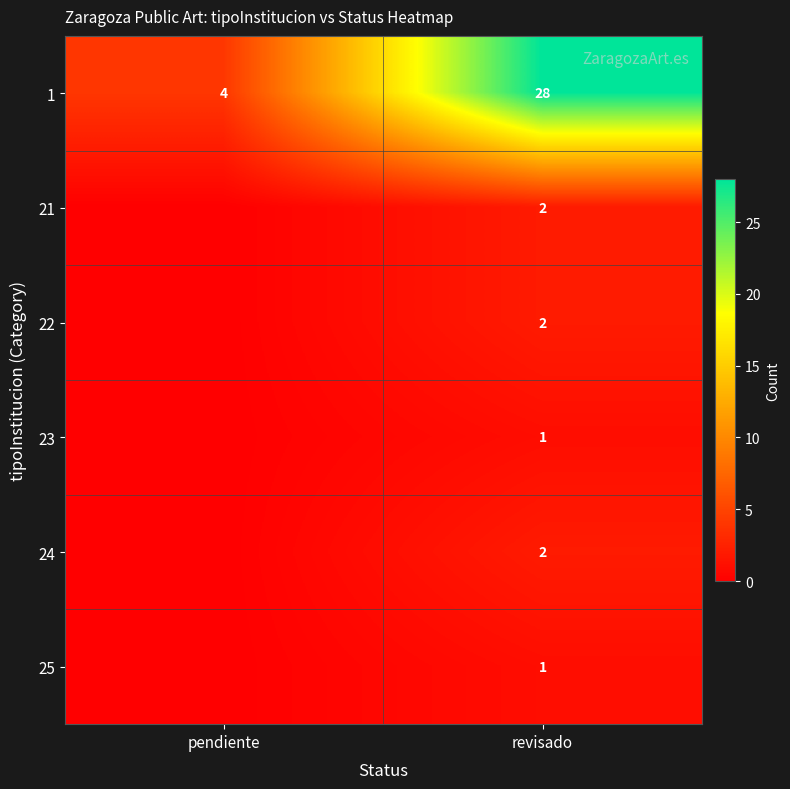

At how many categories does at least one series exceed 24?

1